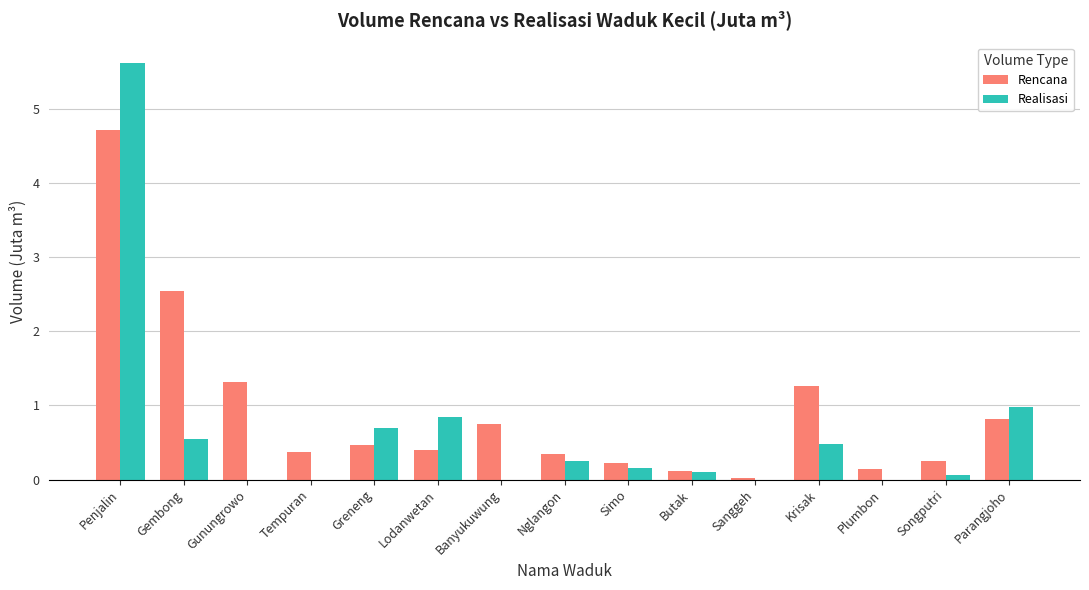

Where is Realisasi nearest to the value 2?

Parangjoho